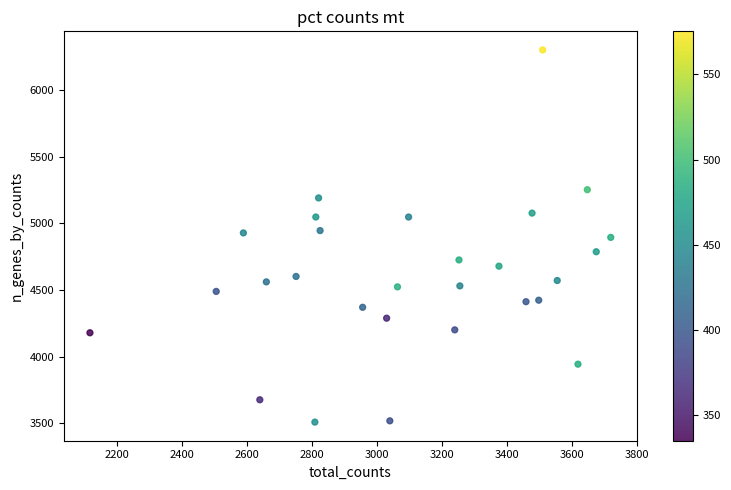

What is the range of X values (max minus min)?

1602.7